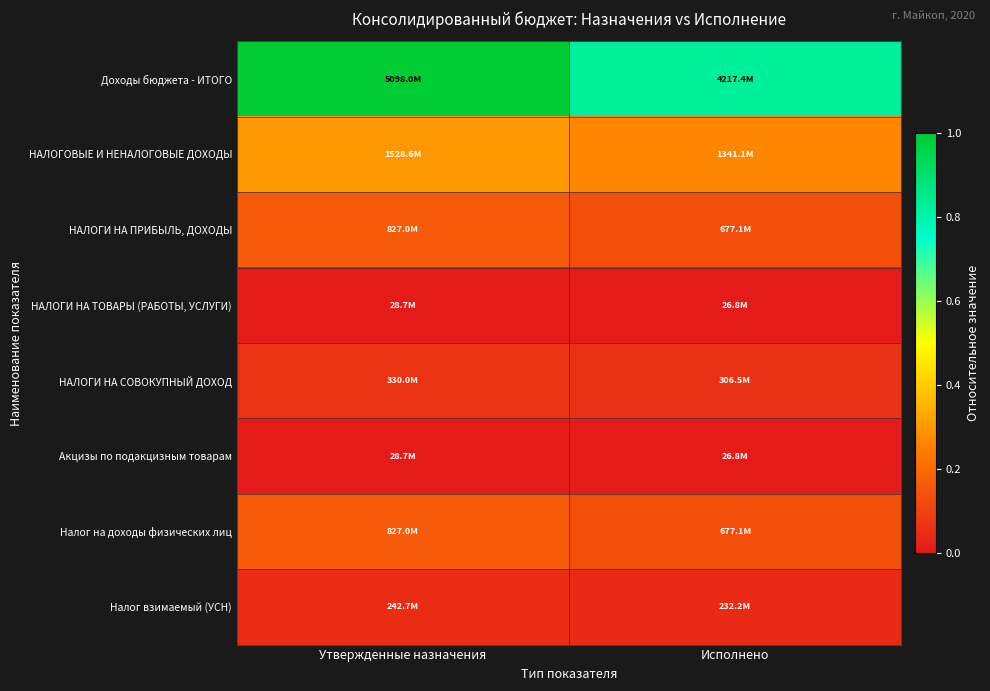

At how many categories does at least one series exceed 0?

2